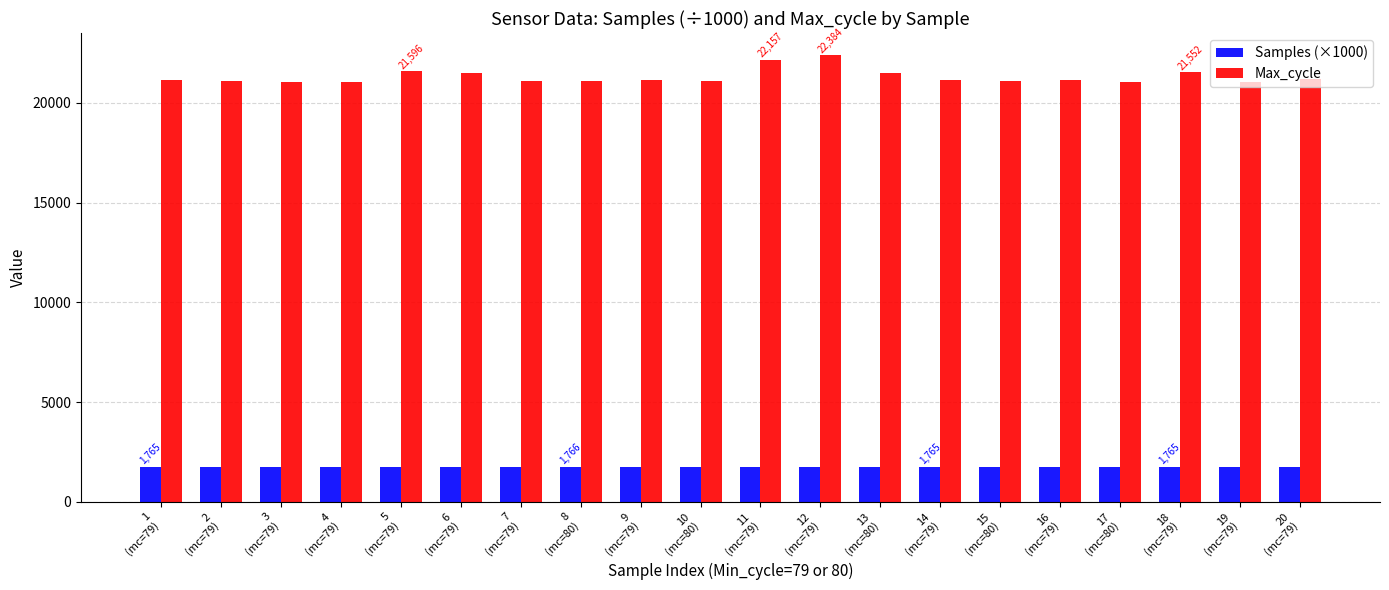

The Samples (×1000) series shows 976.9 at 12
(mc=79). True or false?

False